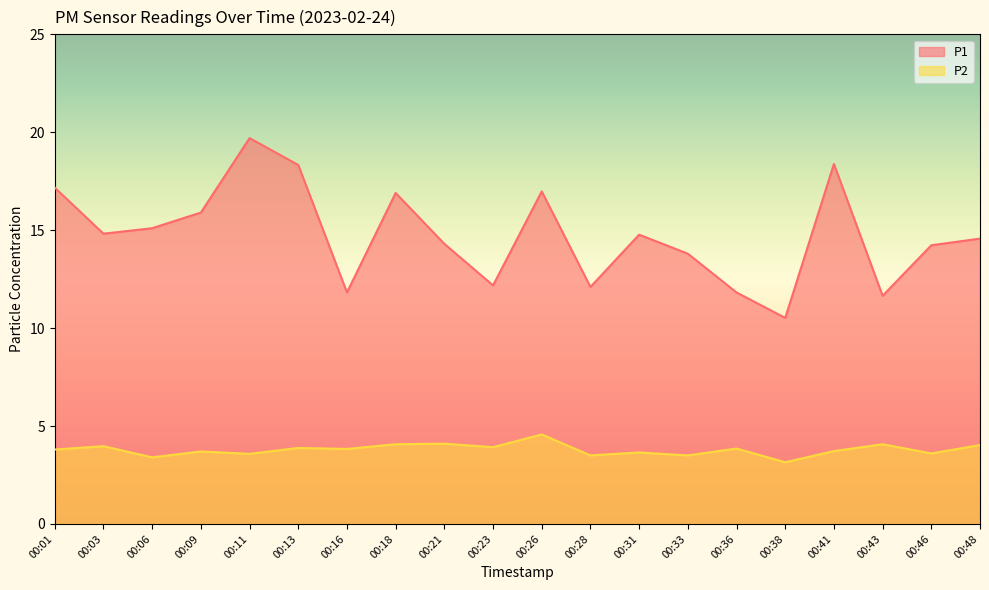

Reading right to left, transcribe all the data shown in this chart.

P1: 00:48=14.6	00:46=14.2	00:43=11.7	00:41=18.4	00:38=10.5	00:36=11.8	00:33=13.8	00:31=14.8	00:28=12.1	00:26=17.0	00:23=12.2	00:21=14.3	00:18=16.9	00:16=11.8	00:13=18.3	00:11=19.7	00:09=15.9	00:06=15.1	00:03=14.8	00:01=17.2
P2: 00:48=4.0	00:46=3.6	00:43=4.1	00:41=3.7	00:38=3.1	00:36=3.9	00:33=3.5	00:31=3.6	00:28=3.5	00:26=4.6	00:23=3.9	00:21=4.1	00:18=4.1	00:16=3.8	00:13=3.9	00:11=3.6	00:09=3.7	00:06=3.4	00:03=4.0	00:01=3.8